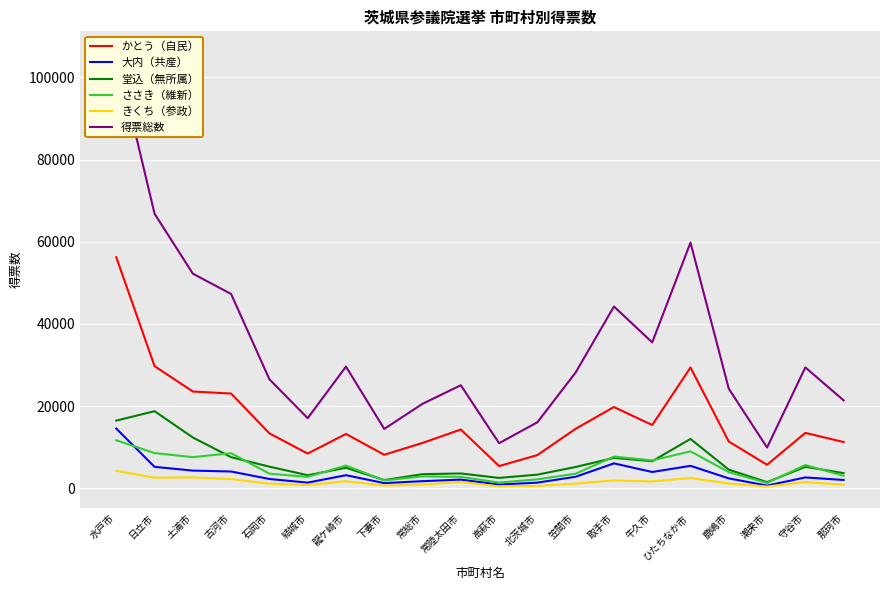

What is the label of the 19th point from the right?

日立市